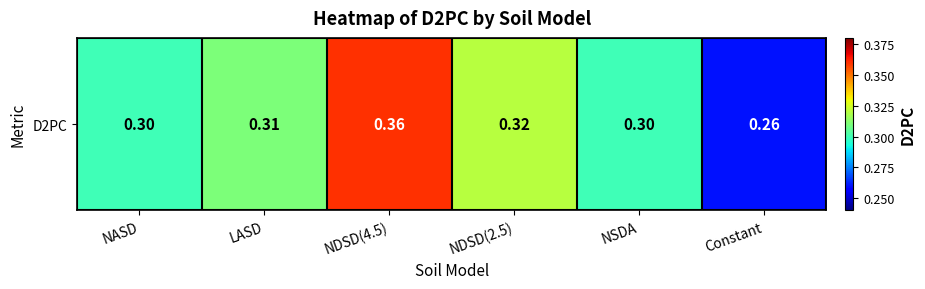

List the labels in order of value, largest first.

NDSD(4.5), NDSD(2.5), LASD, NASD, NSDA, Constant